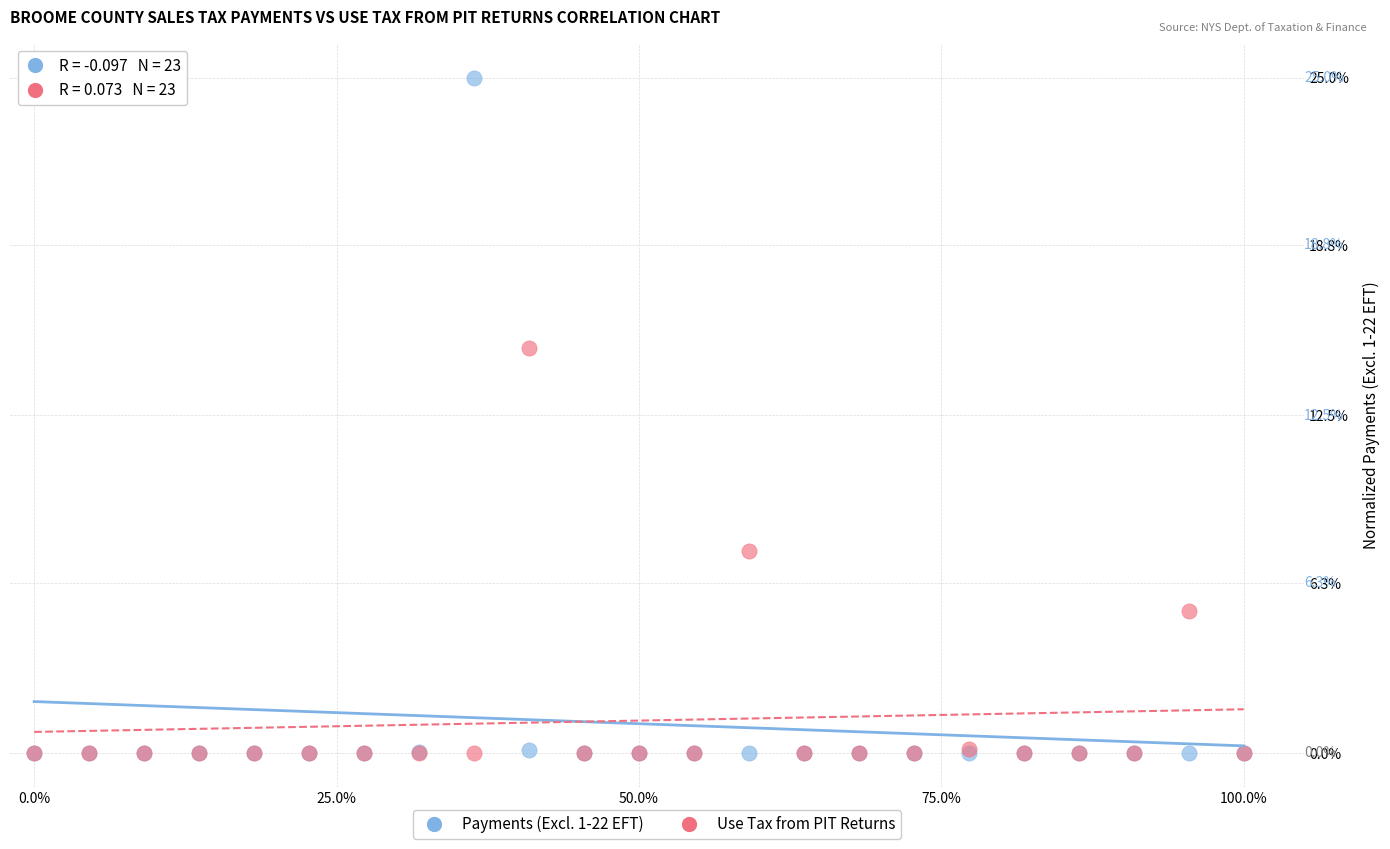

In the Use Tax from PIT Returns series, what Y value is closest to 7?

7.5